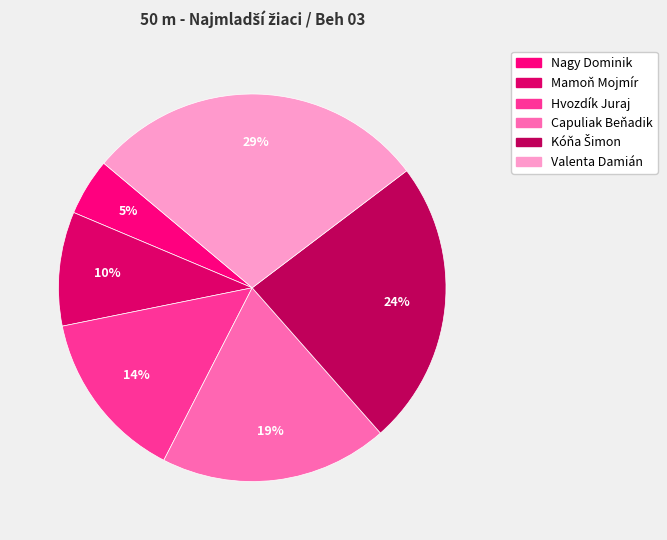

Between Capuliak Beňadik and Nagy Dominik, which is larger?

Capuliak Beňadik